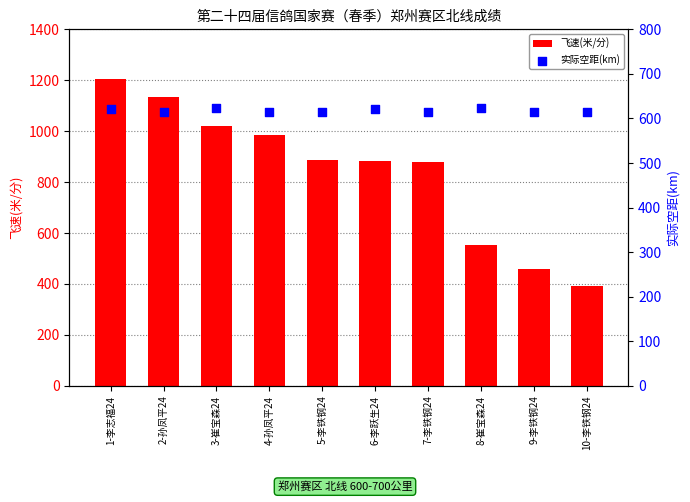

Which series has the largest total across all categories?

飞速(米/分)